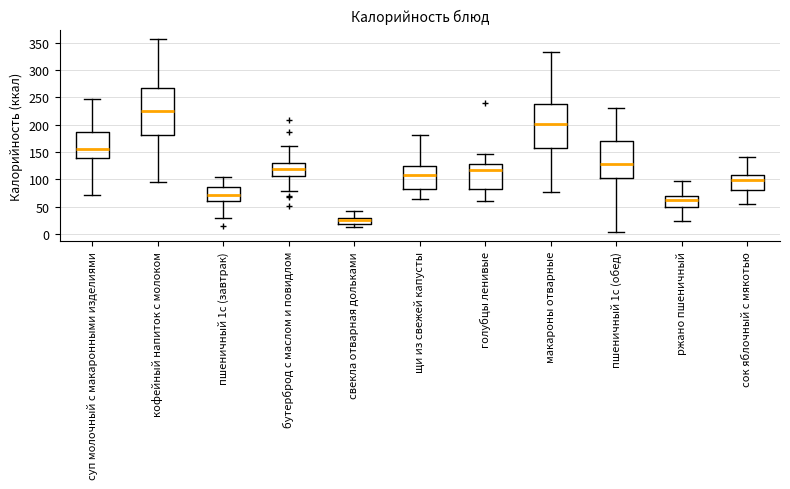

Reading left to right, read every box against the y-axis: the position of its median line, the range the box covers, and the ends of its whiskers. The values are not printed on the chart, so give them approximately, as read against the axis.

суп молочный с макаронными изделиями: median 155, box 140 to 185, whiskers 70 to 245
кофейный напиток с молоком: median 225, box 180 to 265, whiskers 95 to 355
пшеничный 1с (завтрак): median 70, box 60 to 85, whiskers 30 to 105
бутерброд с маслом и повидлом: median 120, box 105 to 130, whiskers 80 to 160
свекла отварная дольками: median 25, box 20 to 30, whiskers 15 to 40
щи из свежей капусты: median 110, box 80 to 125, whiskers 65 to 180
голубцы ленивые: median 115, box 80 to 130, whiskers 60 to 145
макароны отварные: median 200, box 160 to 235, whiskers 75 to 335
пшеничный 1с (обед): median 130, box 105 to 170, whiskers 5 to 230
ржано пшеничный: median 60, box 50 to 70, whiskers 25 to 95
сок яблочный с мякотью: median 100, box 80 to 105, whiskers 55 to 140